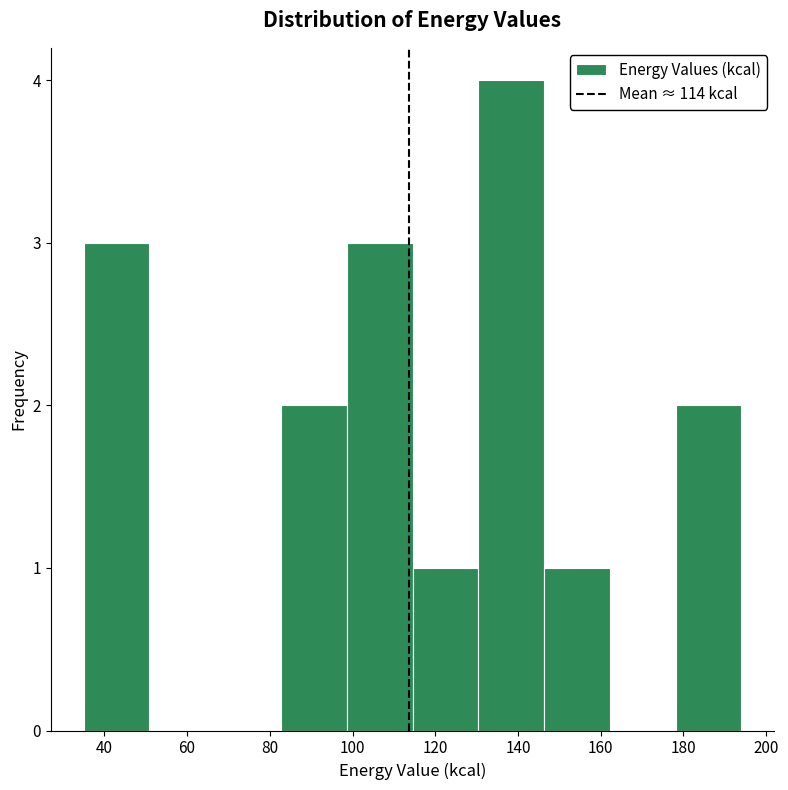

How tall is the bar that spans 36 to 50 on the x-axis? Neither the bar edges nor the heights are printed on the chart, so give them approximately, as read against the axes.

3